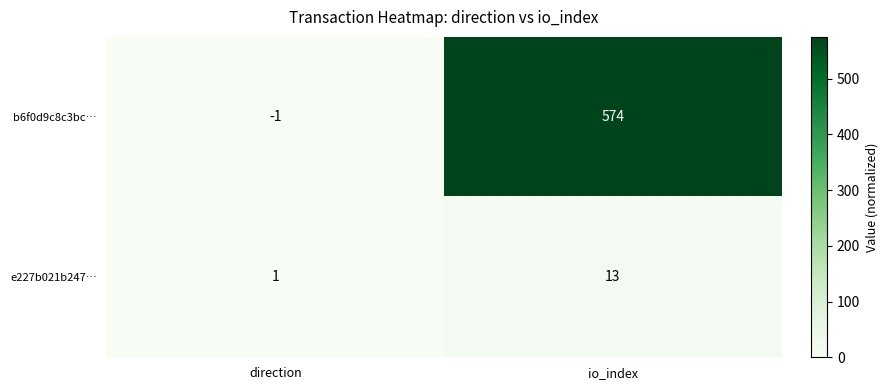

List the series in order of their overall mean, highest first.

b6f0d9c8c3bc…, e227b021b247…